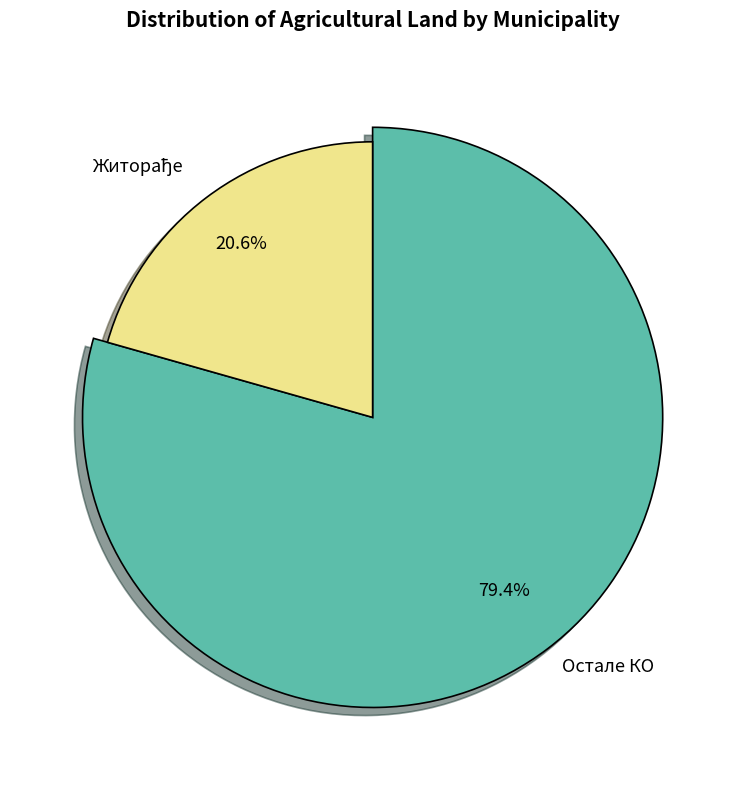

Is Прекодолце the majority of the pie?

No